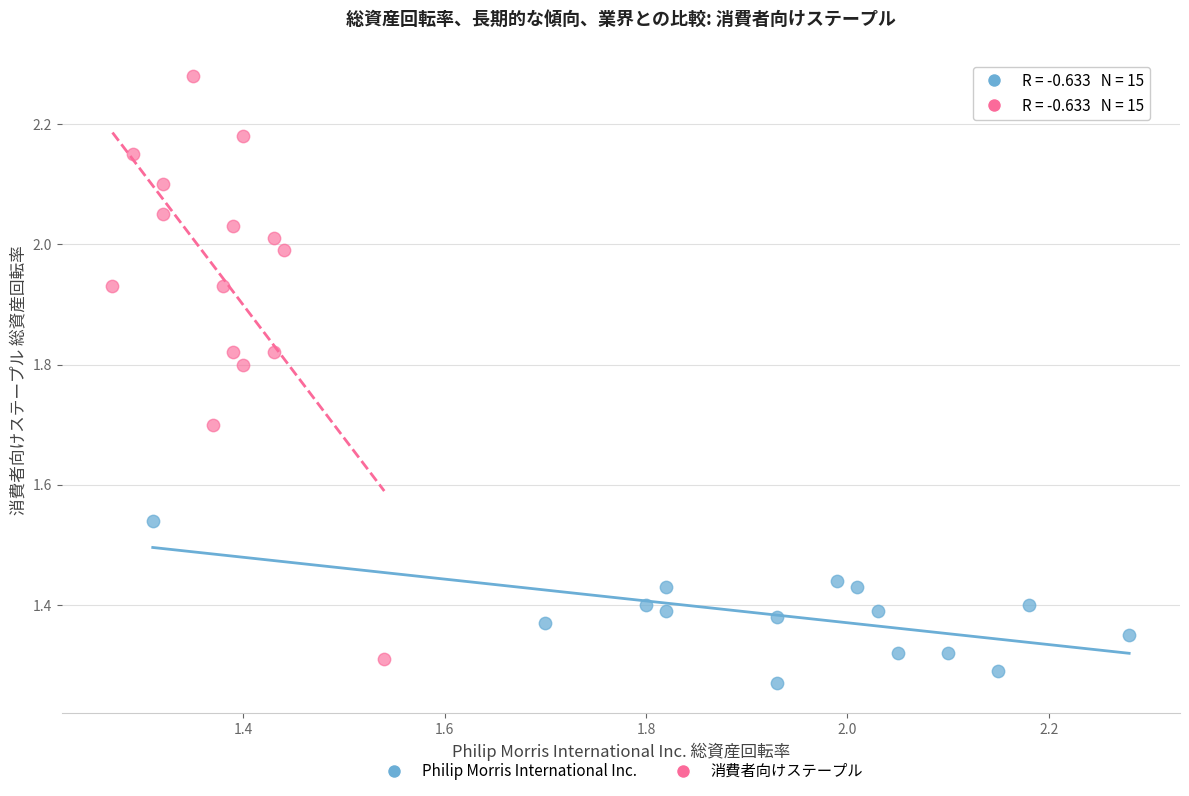

Which series reaches the maximum Y coordinate?

消費者向けステープル